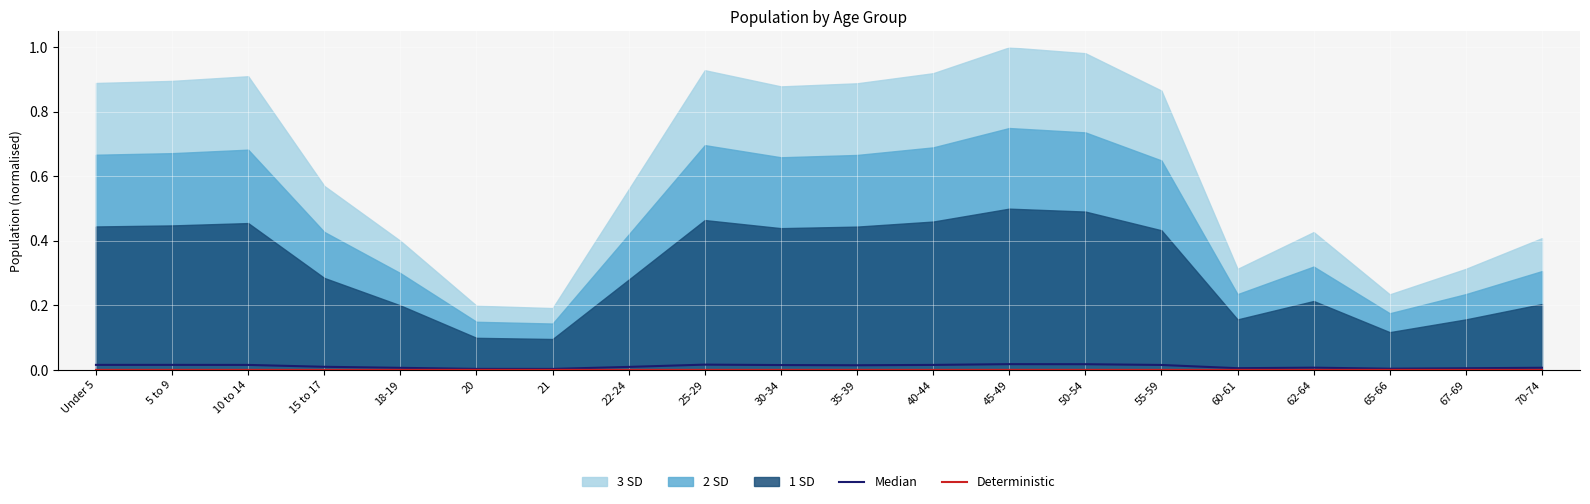

Is it true that Deterministic equals 0.0 at 60-61?

False